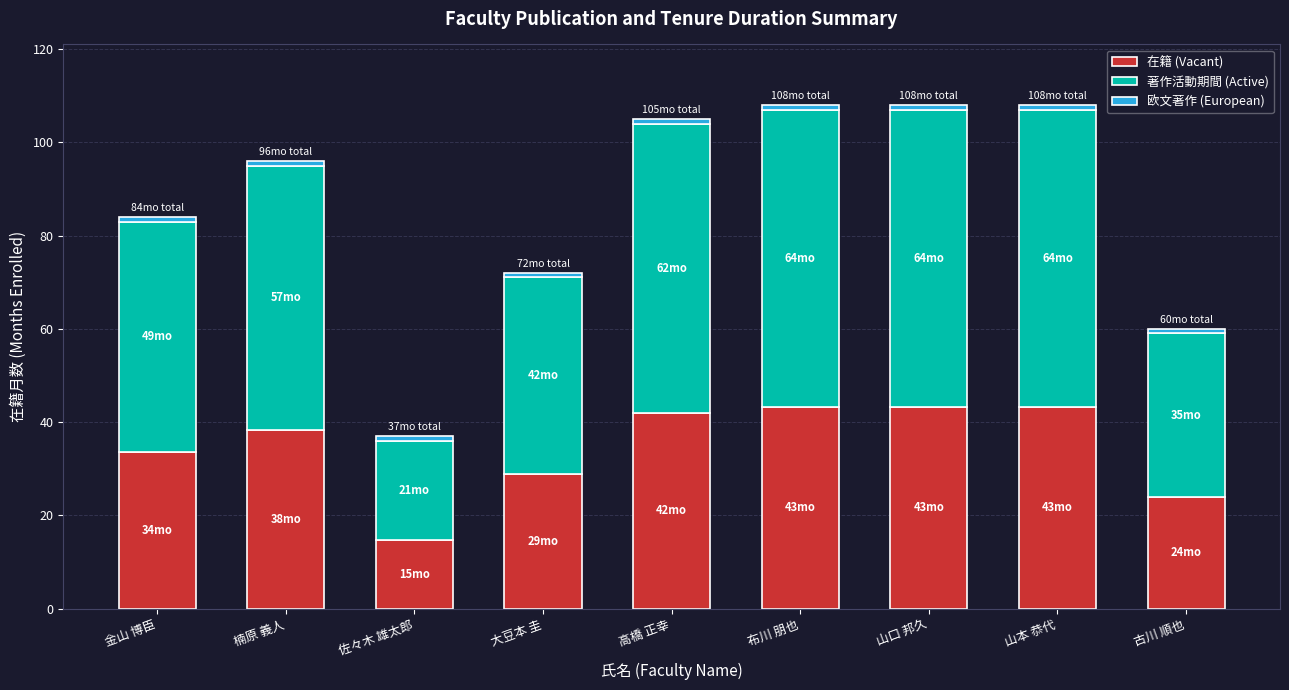

What is the difference between the maximum and second lowest values in the 在籍 (Vacant) series?

19.2